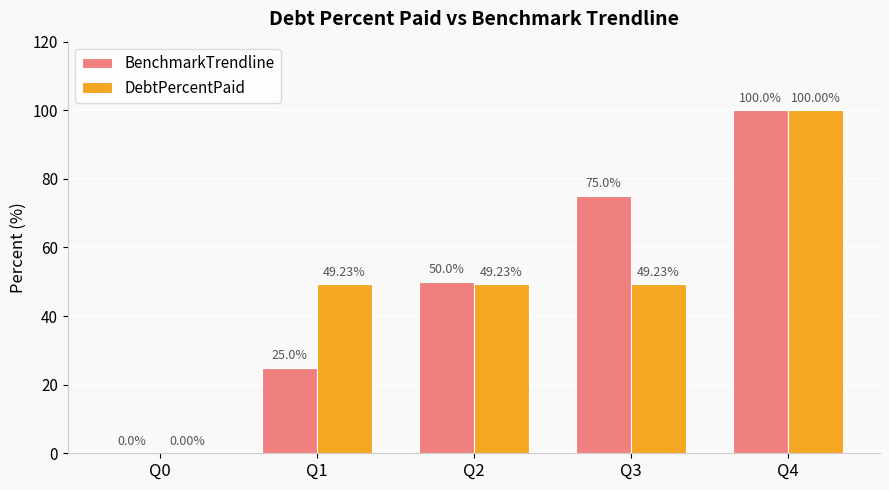

Reading left to right, transcribe all the data shown in this chart.

BenchmarkTrendline: 0.0	25.0	50.0	75.0	100.0
DebtPercentPaid: 0.0	49.2	49.2	49.2	100.0